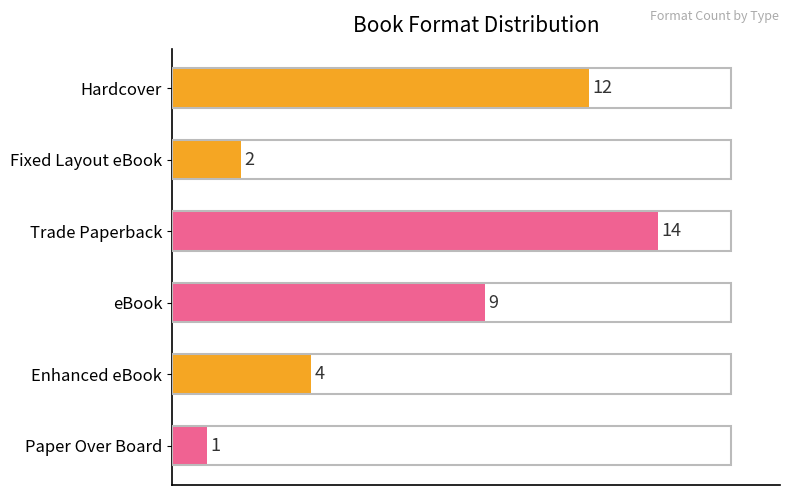

Reading top to bottom, transcribe all the data shown in this chart.

Hardcover=12	Fixed Layout eBook=2	Trade Paperback=14	eBook=9	Enhanced eBook=4	Paper Over Board=1